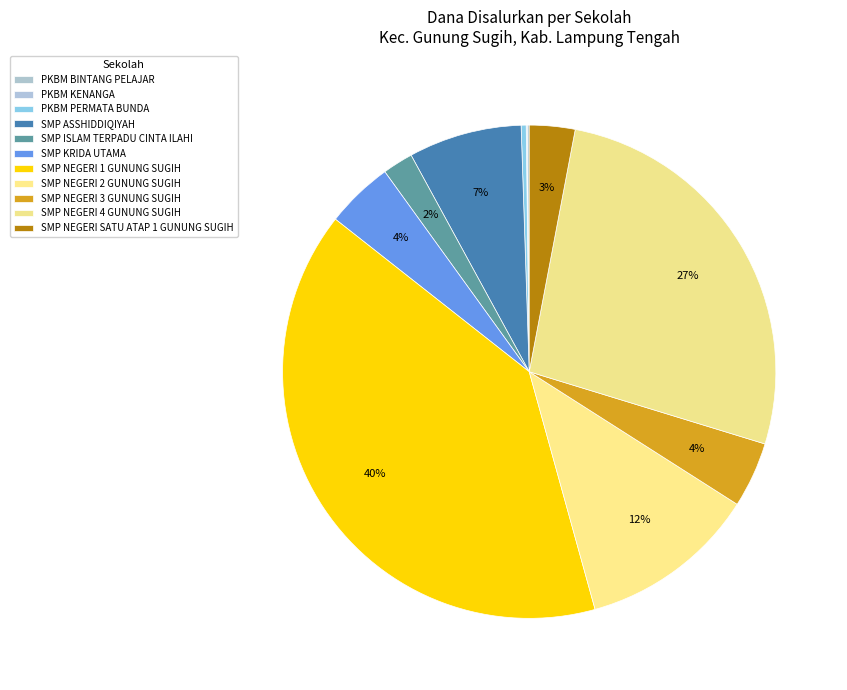

Which category has the smallest portion of the pie?

PKBM KENANGA